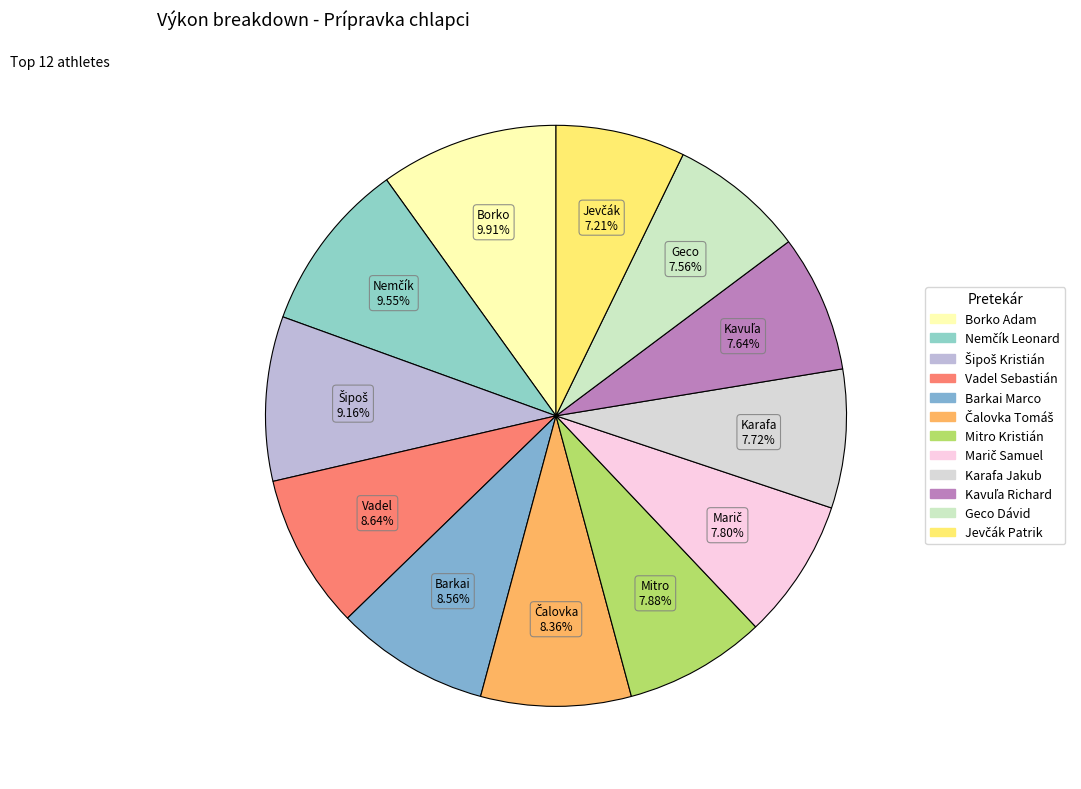

To the nearest percent, what is the difference between the largest and smallest slice percentages?

3%